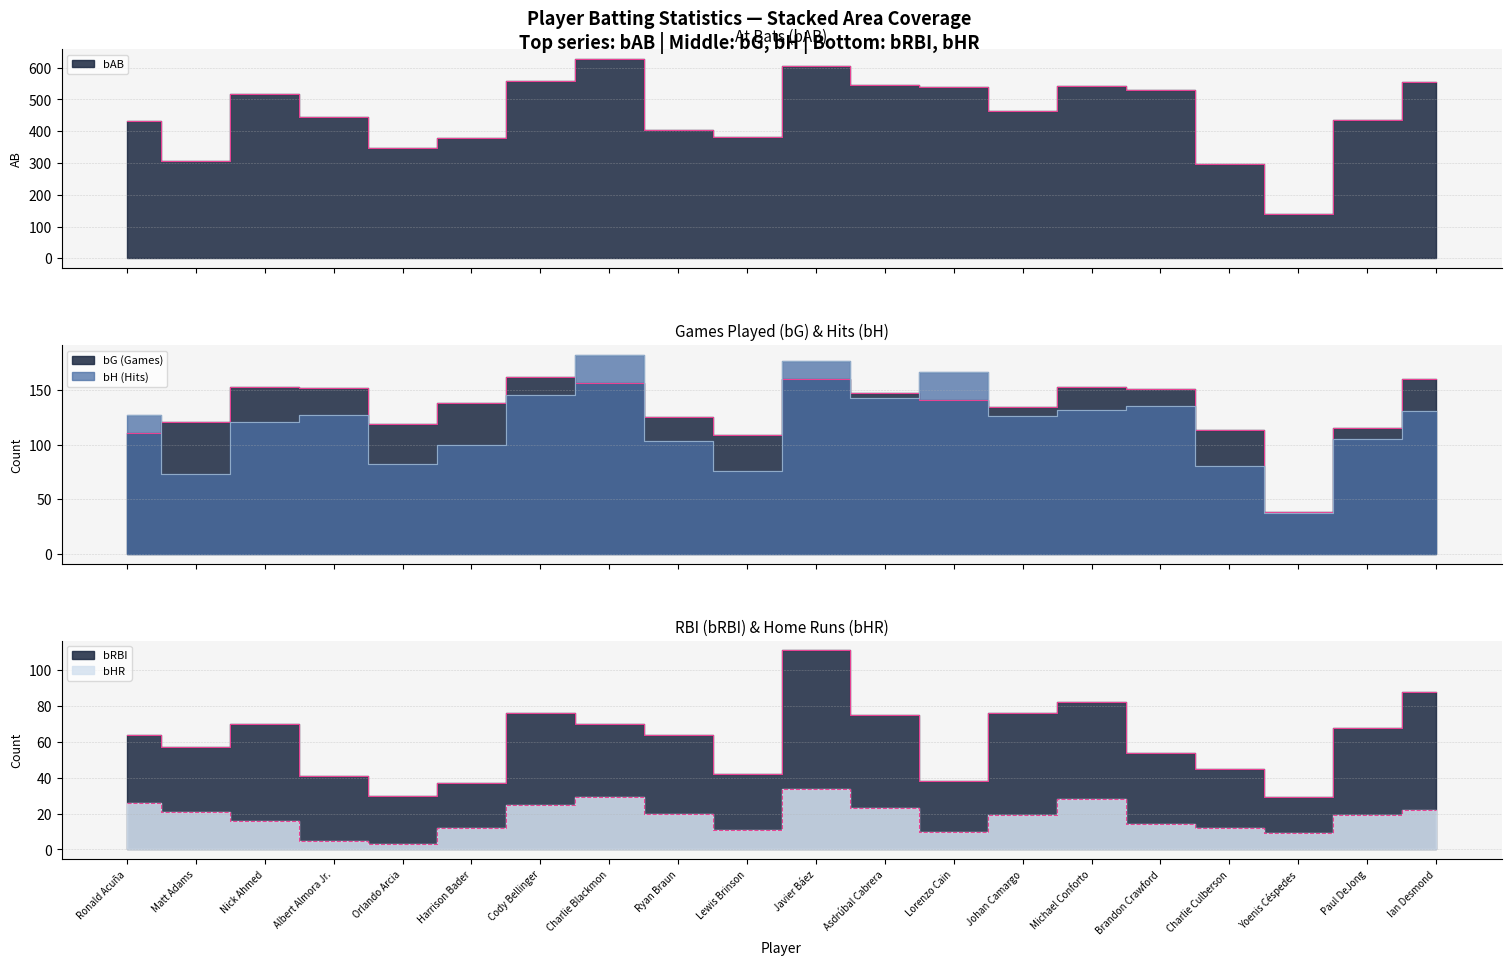

Reading right to left, extract all data points from this chart.

bAB: Ian Desmond=555	Paul DeJong=436	Yoenis Céspedes=141	Charlie Culberson=296	Brandon Crawford=531	Michael Conforto=543	Johan Camargo=464	Lorenzo Cain=539	Asdrúbal Cabrera=546	Javier Báez=606	Lewis Brinson=382	Ryan Braun=405	Charlie Blackmon=626	Cody Bellinger=557	Harrison Bader=379	Orlando Arcia=348	Albert Almora Jr.=444	Nick Ahmed=516	Matt Adams=306	Ronald Acuña=433
bG: Ian Desmond=160	Paul DeJong=115	Yoenis Céspedes=38	Charlie Culberson=113	Brandon Crawford=151	Michael Conforto=153	Johan Camargo=134	Lorenzo Cain=141	Asdrúbal Cabrera=147	Javier Báez=160	Lewis Brinson=109	Ryan Braun=125	Charlie Blackmon=156	Cody Bellinger=162	Harrison Bader=138	Orlando Arcia=119	Albert Almora Jr.=152	Nick Ahmed=153	Matt Adams=121	Ronald Acuña=111
bH: Ian Desmond=131	Paul DeJong=105	Yoenis Céspedes=37	Charlie Culberson=80	Brandon Crawford=135	Michael Conforto=132	Johan Camargo=126	Lorenzo Cain=166	Asdrúbal Cabrera=143	Javier Báez=176	Lewis Brinson=76	Ryan Braun=103	Charlie Blackmon=182	Cody Bellinger=145	Harrison Bader=100	Orlando Arcia=82	Albert Almora Jr.=127	Nick Ahmed=121	Matt Adams=73	Ronald Acuña=127
bRBI: Ian Desmond=88	Paul DeJong=68	Yoenis Céspedes=29	Charlie Culberson=45	Brandon Crawford=54	Michael Conforto=82	Johan Camargo=76	Lorenzo Cain=38	Asdrúbal Cabrera=75	Javier Báez=111	Lewis Brinson=42	Ryan Braun=64	Charlie Blackmon=70	Cody Bellinger=76	Harrison Bader=37	Orlando Arcia=30	Albert Almora Jr.=41	Nick Ahmed=70	Matt Adams=57	Ronald Acuña=64
bHR: Ian Desmond=22	Paul DeJong=19	Yoenis Céspedes=9	Charlie Culberson=12	Brandon Crawford=14	Michael Conforto=28	Johan Camargo=19	Lorenzo Cain=10	Asdrúbal Cabrera=23	Javier Báez=34	Lewis Brinson=11	Ryan Braun=20	Charlie Blackmon=29	Cody Bellinger=25	Harrison Bader=12	Orlando Arcia=3	Albert Almora Jr.=5	Nick Ahmed=16	Matt Adams=21	Ronald Acuña=26